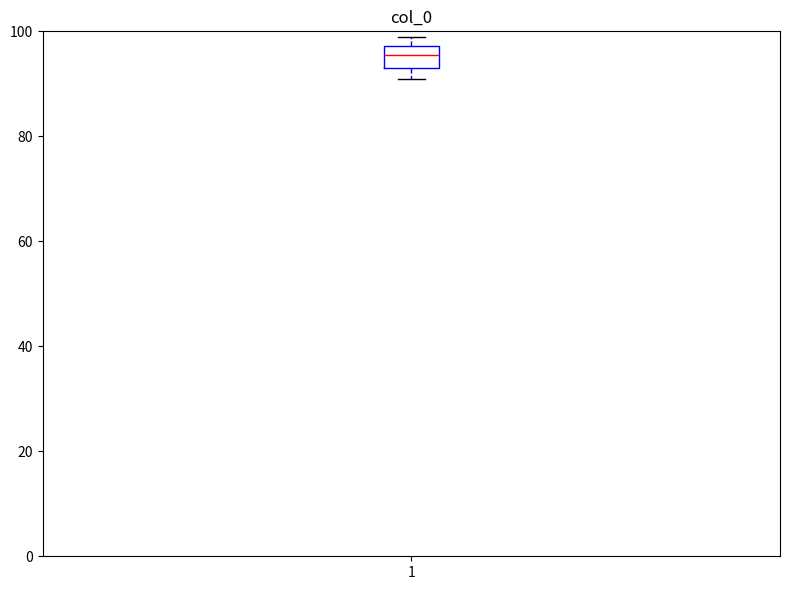

Transcribe this box plot: give where the median line is, the range the box spans, and where the two whiskers end, as read against the y-axis. The values are not printed on the chart, so give them approximately, as read against the axis.

median 96, box 94 to 98, whiskers 92 to 100